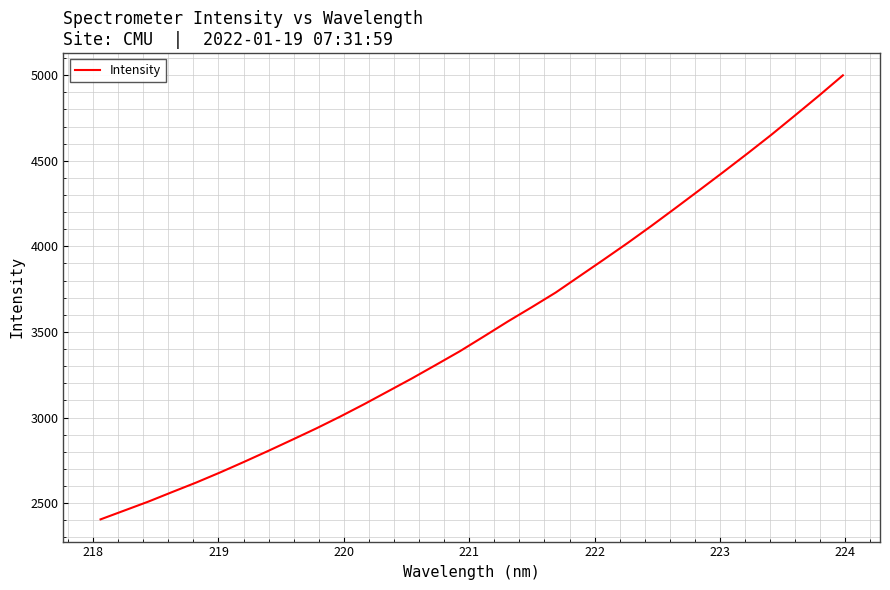

What is the maximum value shown in the chart?

4998.9